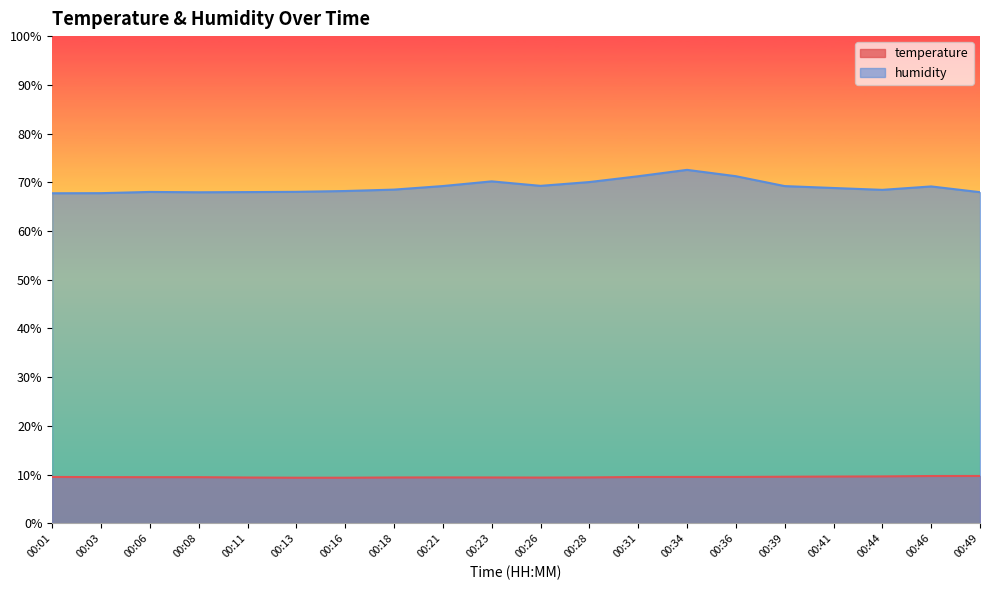

True or false: temperature and humidity cross at least once.

False